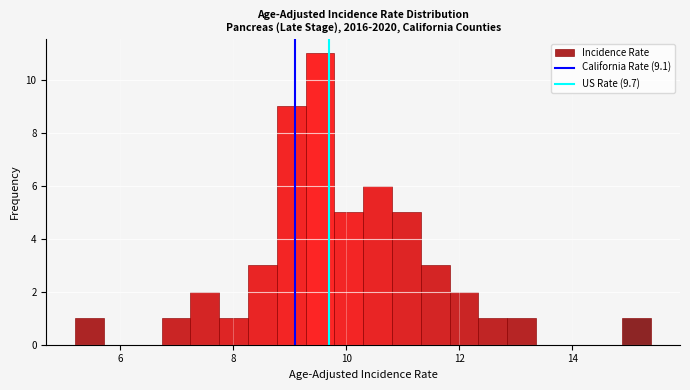

Around what value on the x-axis is the tallest bar? Give the approximate position of its centre, as read against the axis.

9.6